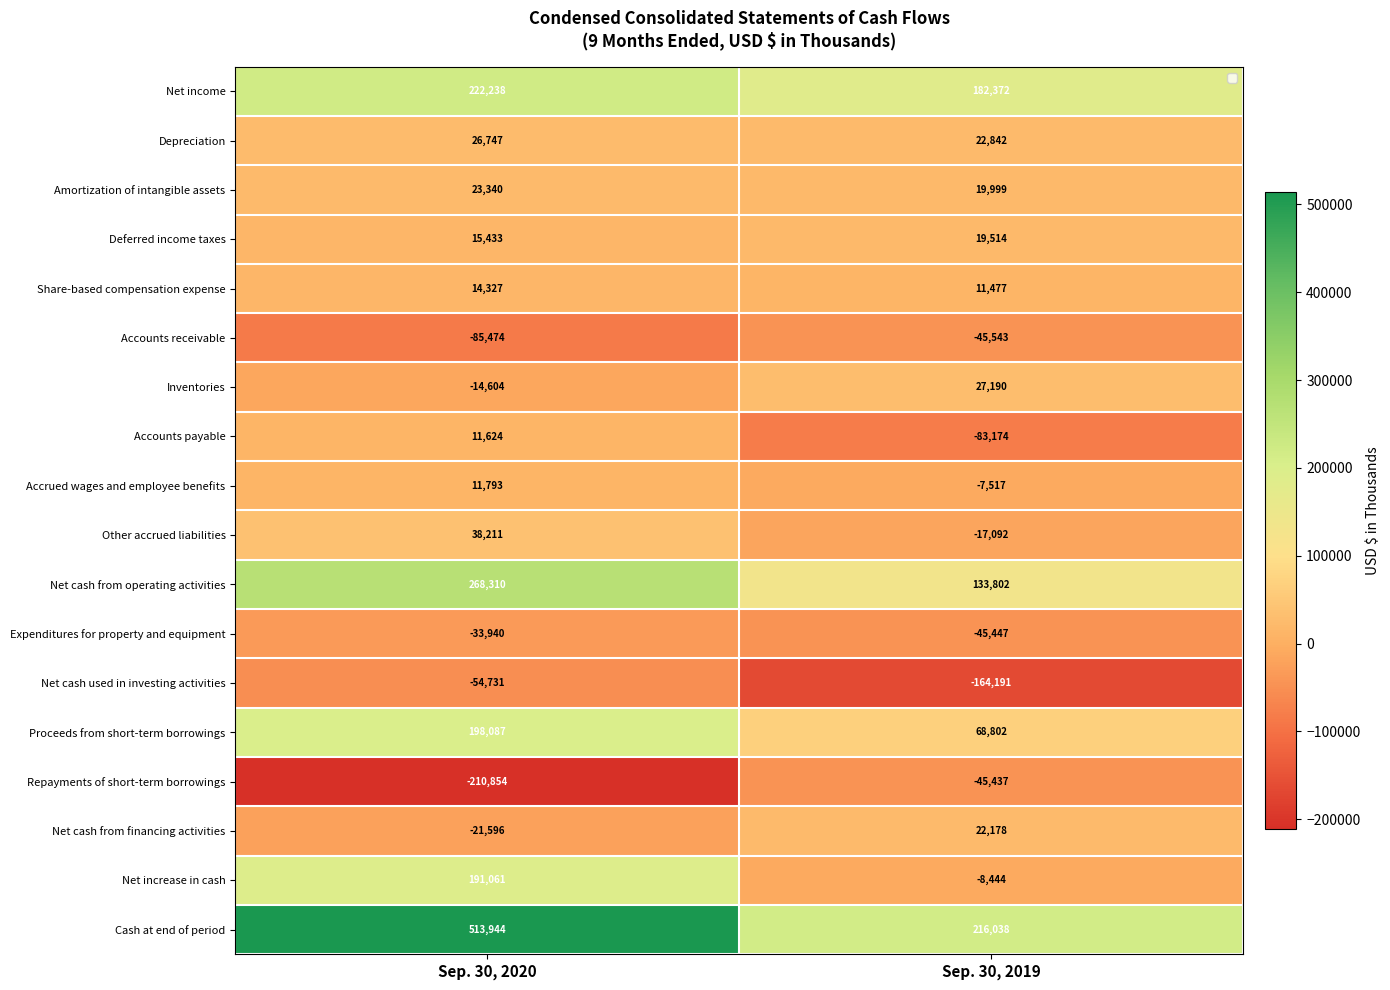

How many Amortization of intangible assets values are between 19999 and 23340?

2